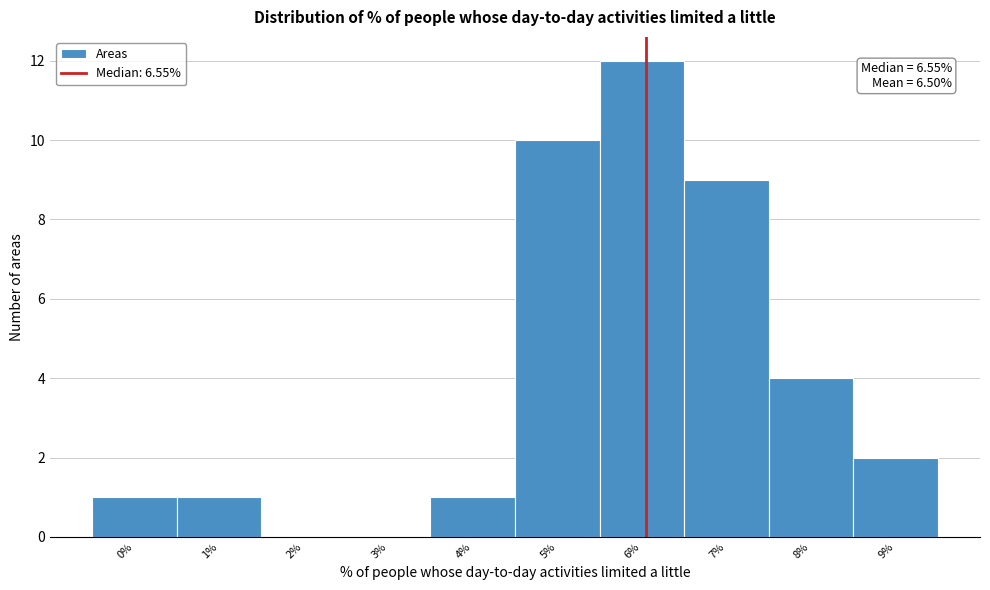

Reading left to right, list all the values displayed in this chart.

0%=1	1%=1	2%=0	3%=0	4%=1	5%=10	6%=12	7%=9	8%=4	9%=2